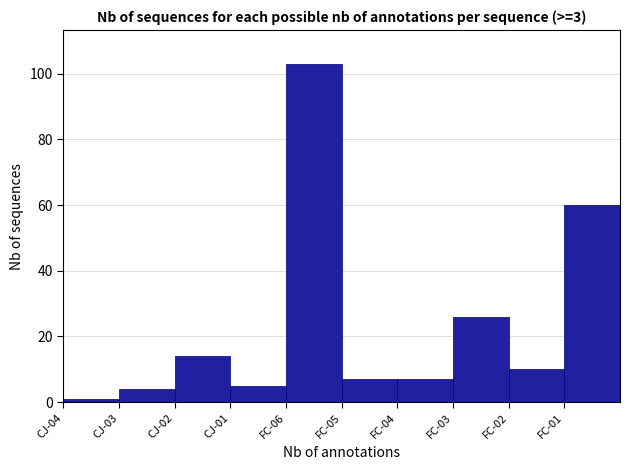

Reading left to right, list all the values displayed in this chart.

CJ-04=1	CJ-03=4	CJ-02=14	CJ-01=5	FC-06=103	FC-05=7	FC-04=7	FC-03=26	FC-02=10	FC-01=60